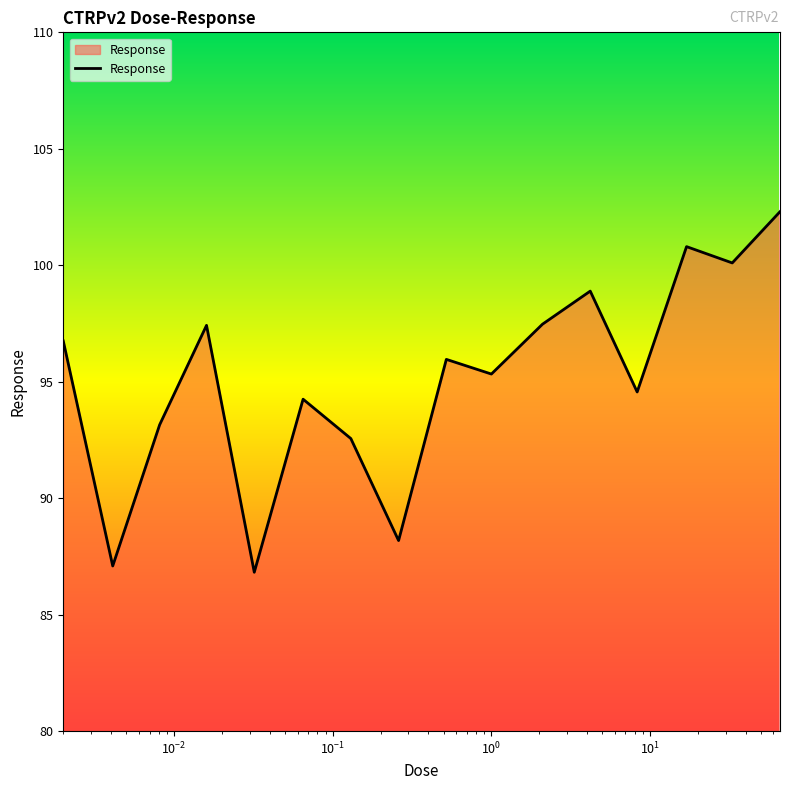

What is the greatest value displayed?

102.3